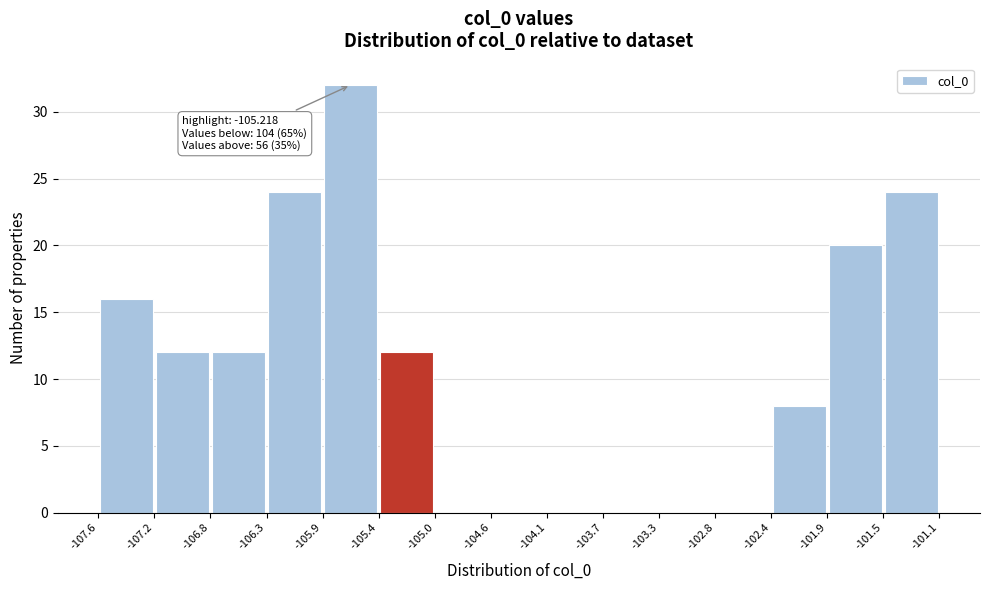

Over which range of the x-axis is the bar tallest?

-105.9 to -105.4